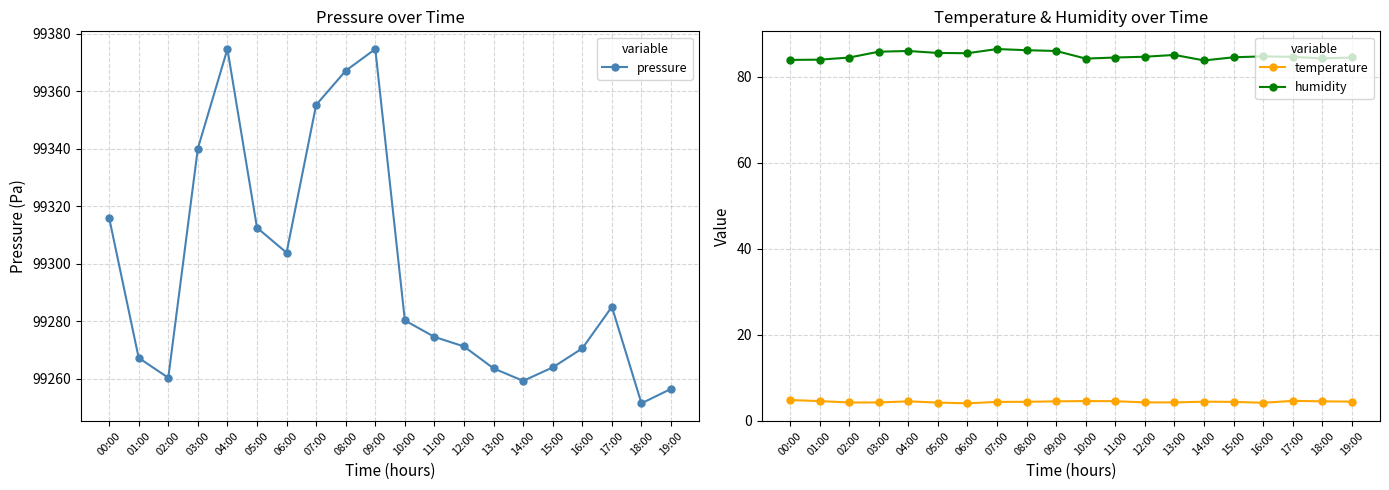

The value of pressure at 01:00 is 99267.2. True or false?

True